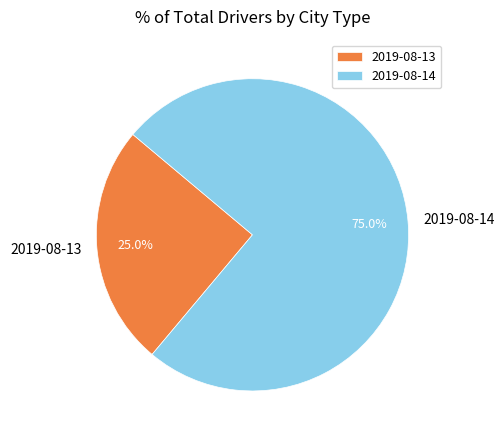

Count the number of slices in the pie.

2